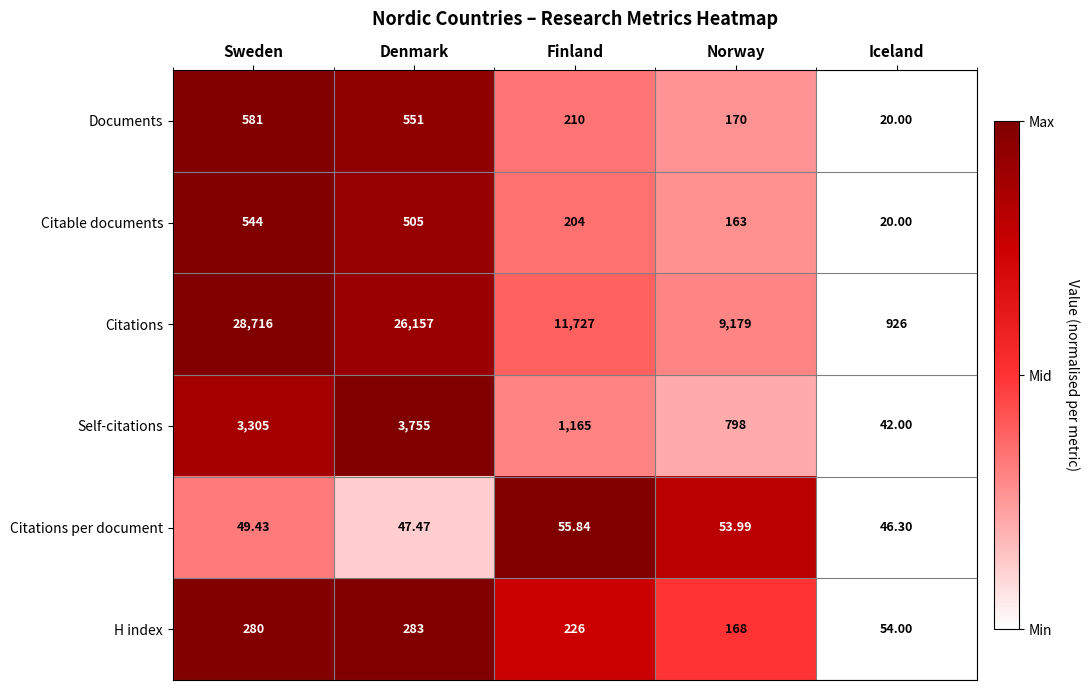

Where does the Citations per document series first go above 49?

Sweden